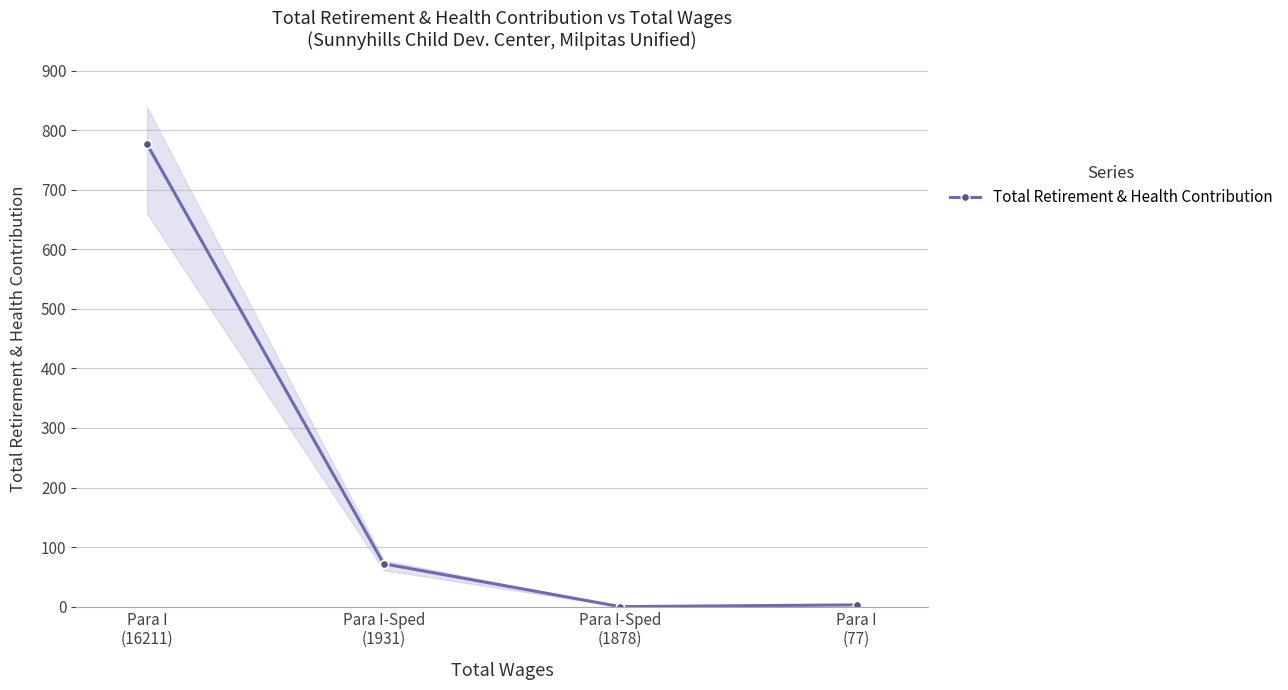

Count the number of values greater than 72.

1